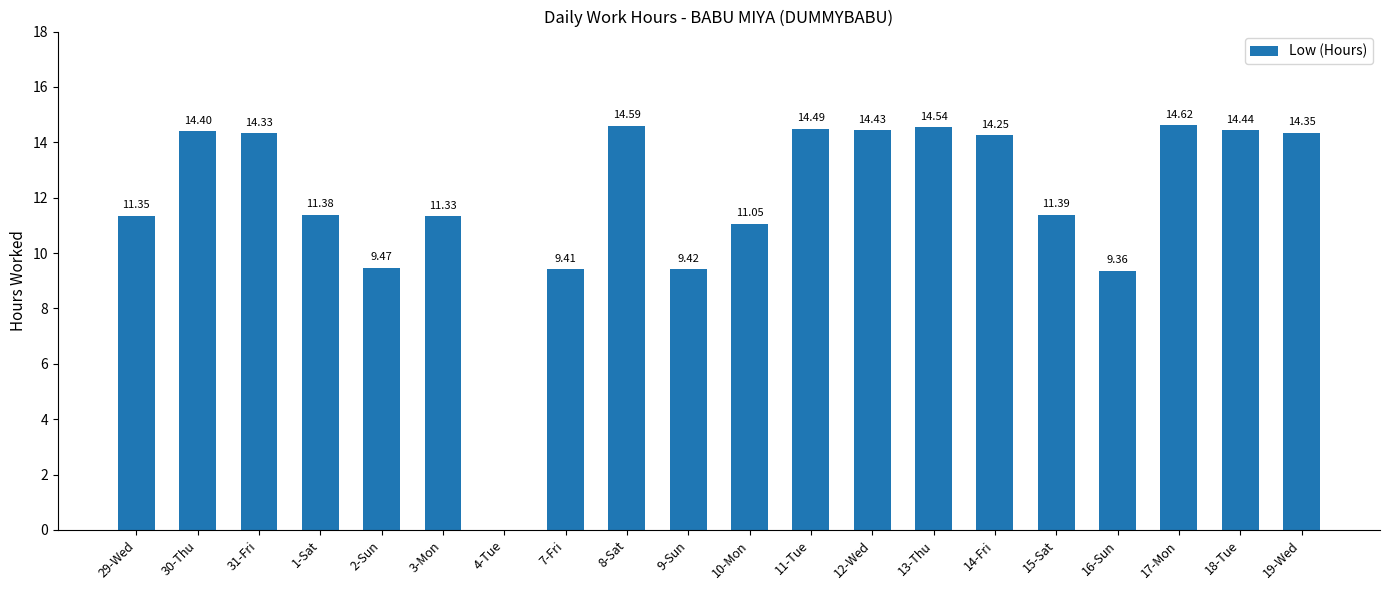

Which has a higher value, 8-Sat or 17-Mon?

17-Mon